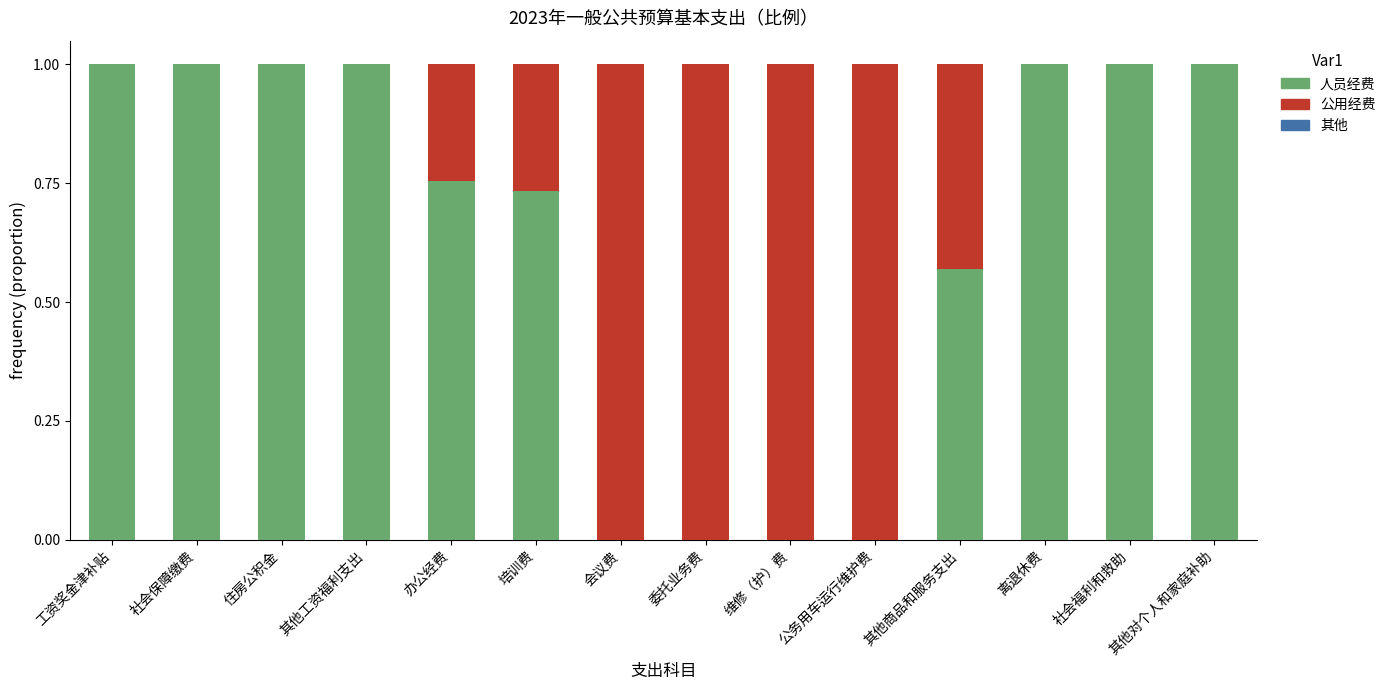

What is the sum of the 人员经费 values at 公务用车运行维护费 and 其他对个人和家庭补助?

1.0